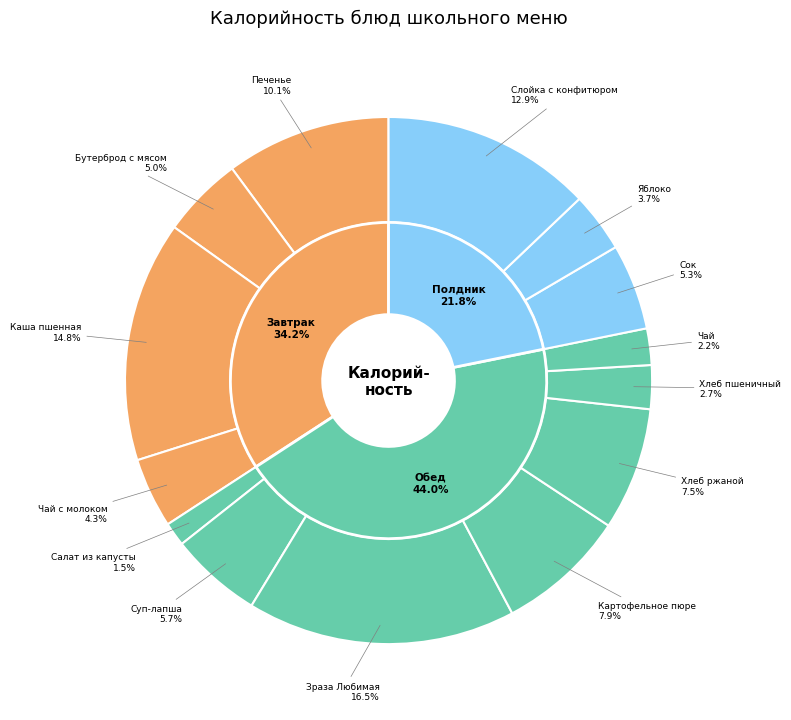

Is Хлеб ржаной the majority of the pie?

No